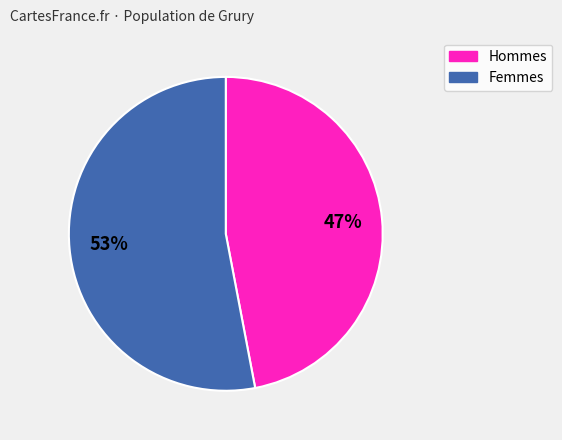

To the nearest percent, what is the average slice percentage?

50%